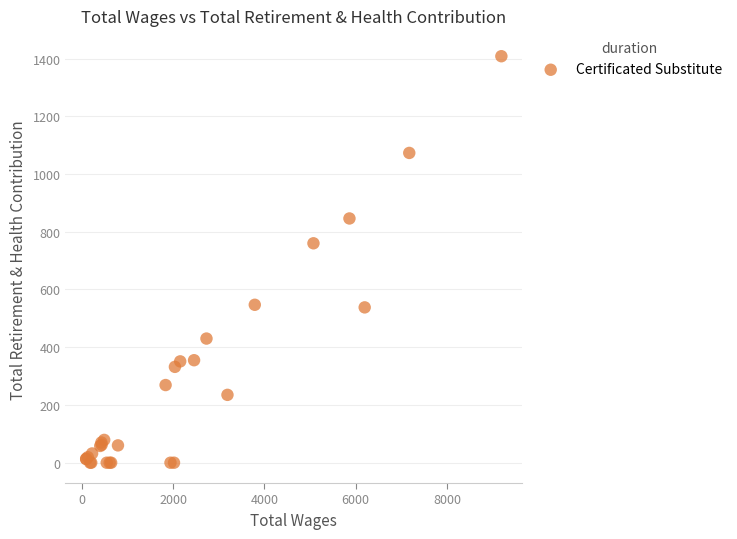

What Y value in the scatter plot is closest to 704?

760